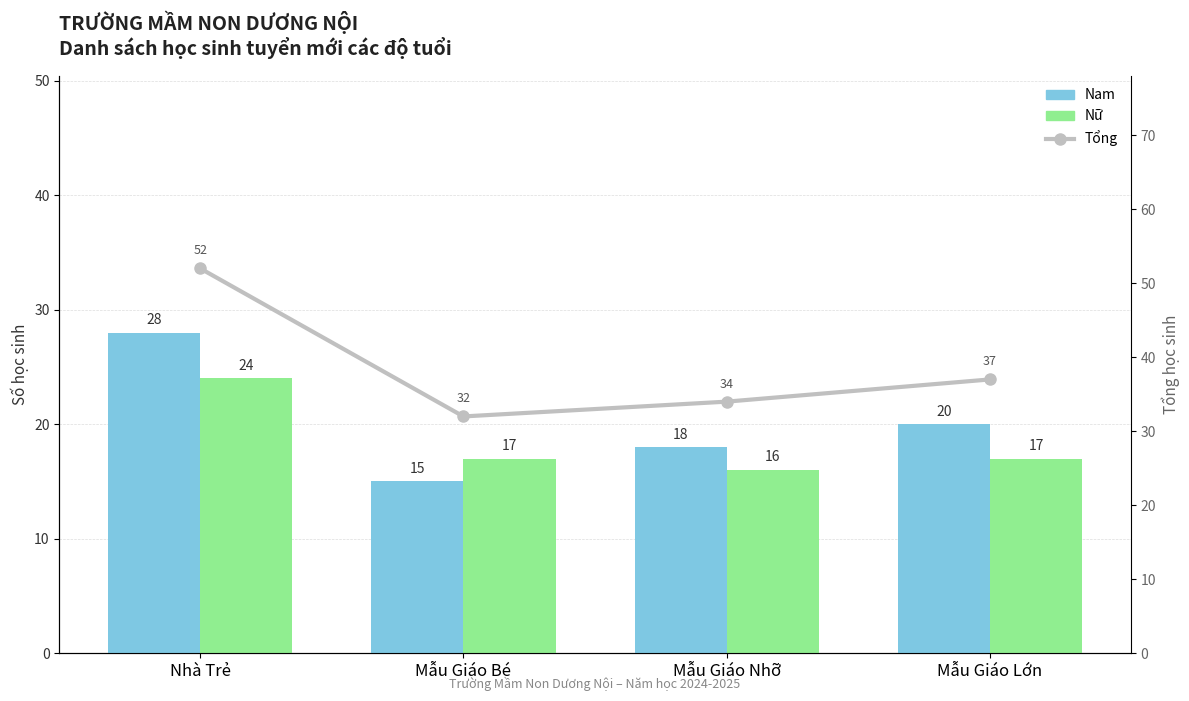

What is the maximum value for Tổng?

52